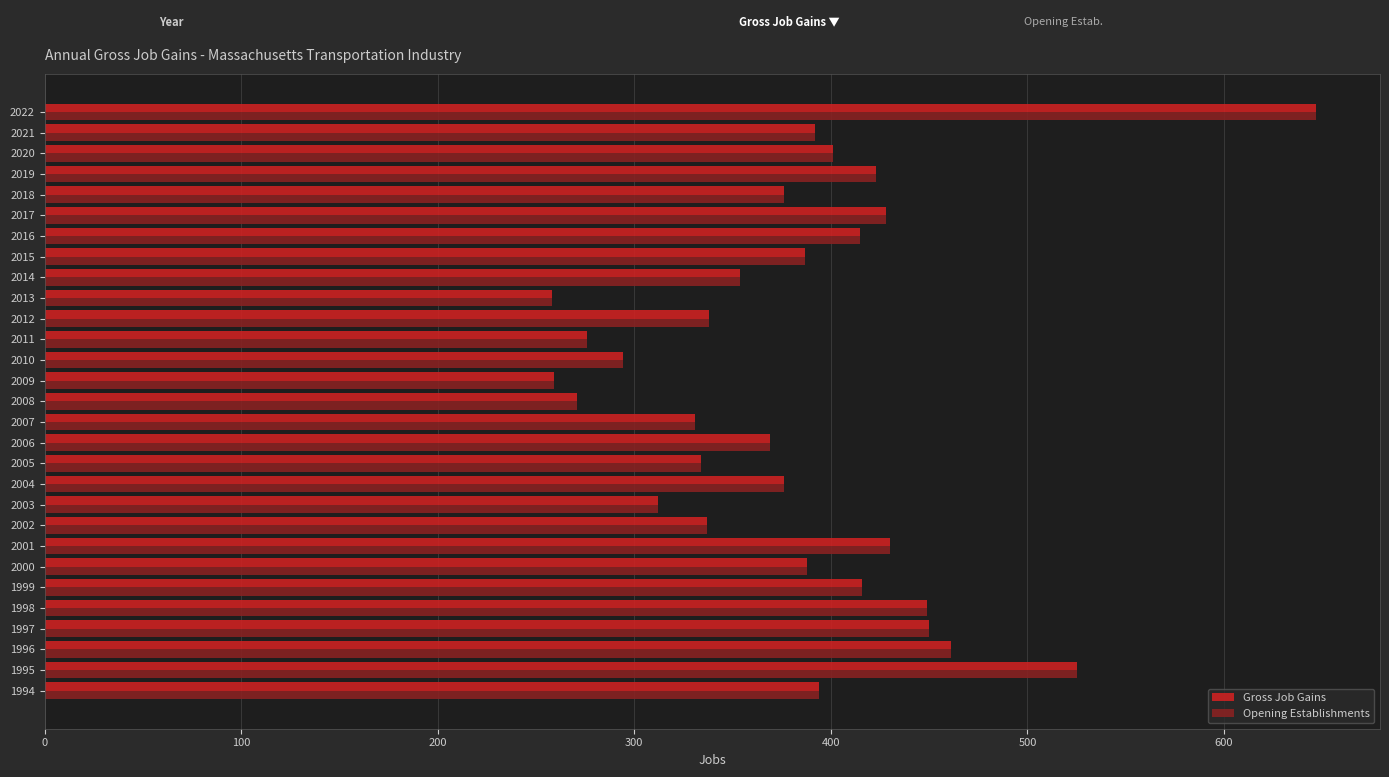

What is the sum of all Opening Establishments values?

11091